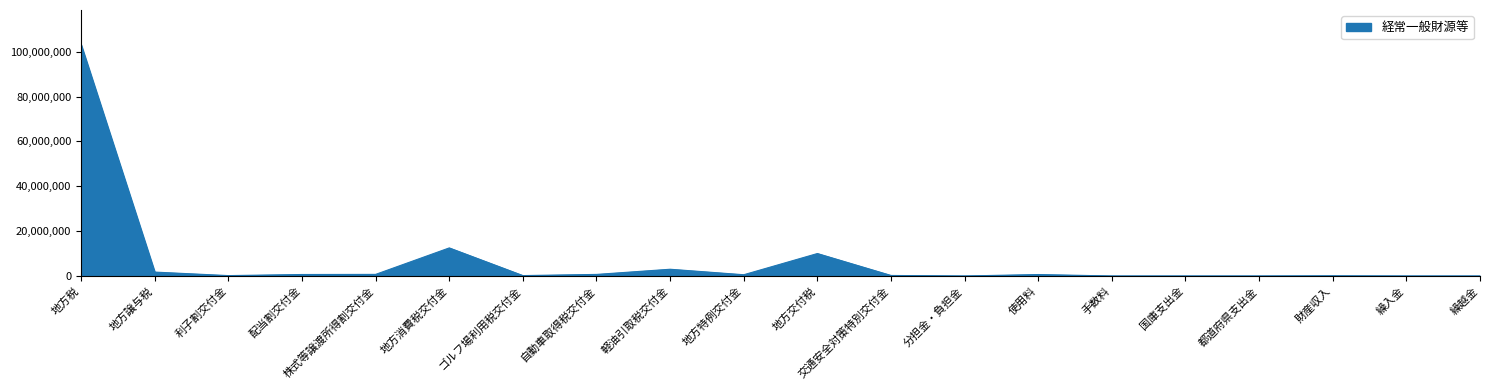

How many lines are shown in the chart?

1